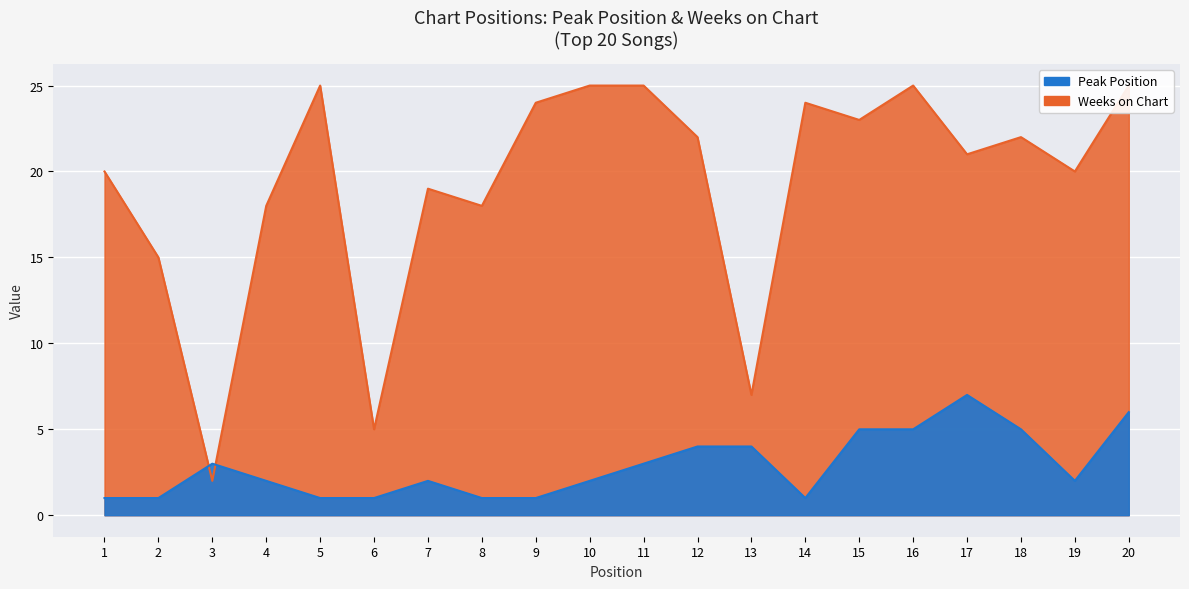

What is the value of the Peak Position point at the 16th from the left?

5